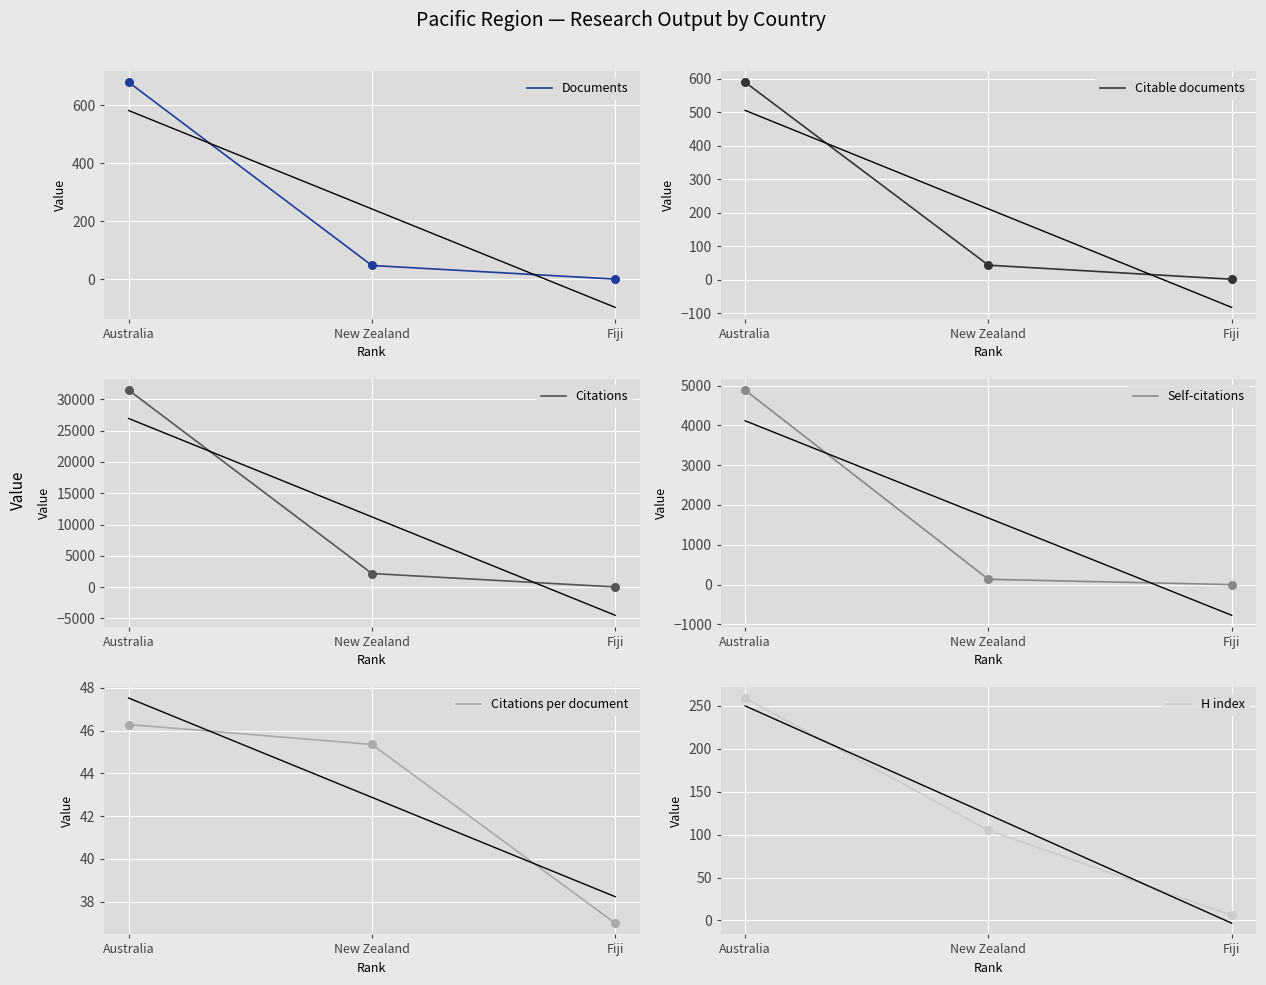

What are all the series names shown in the legend?

Documents, Citable documents, Citations, Self-citations, Citations per document, H index